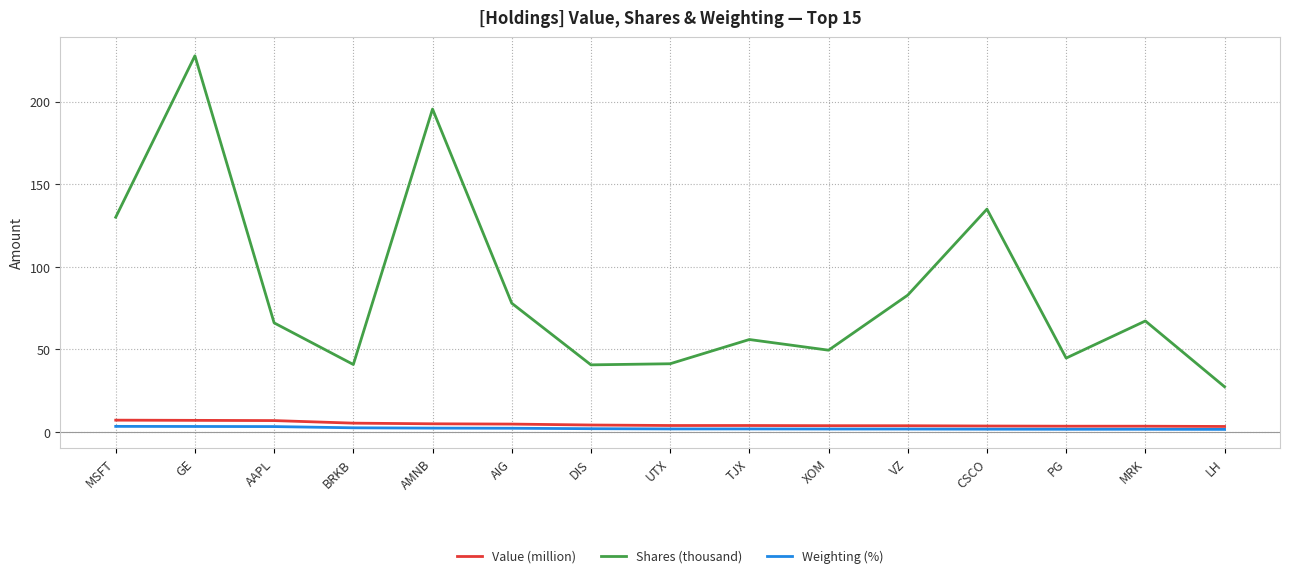

True or false: Value (million) and Shares (thousand) cross at least once.

False